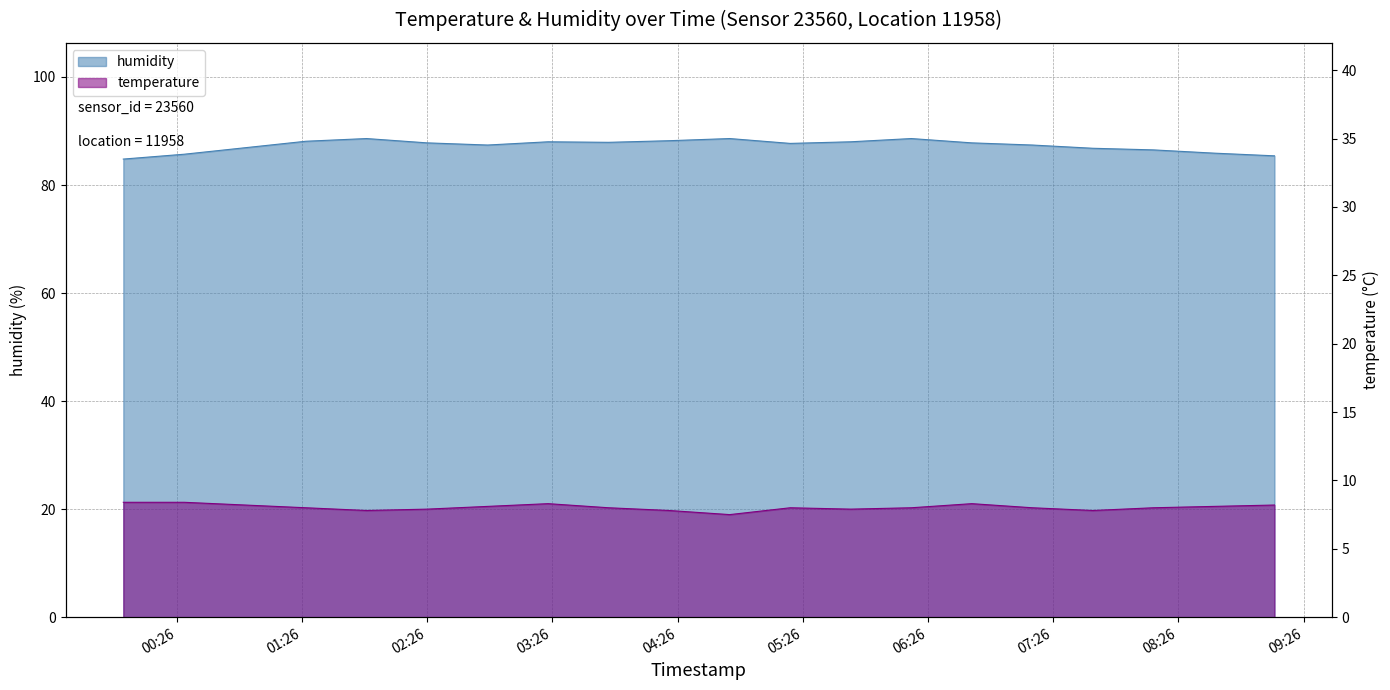

Which has a higher value, 04:00 or 08:00?

04:00